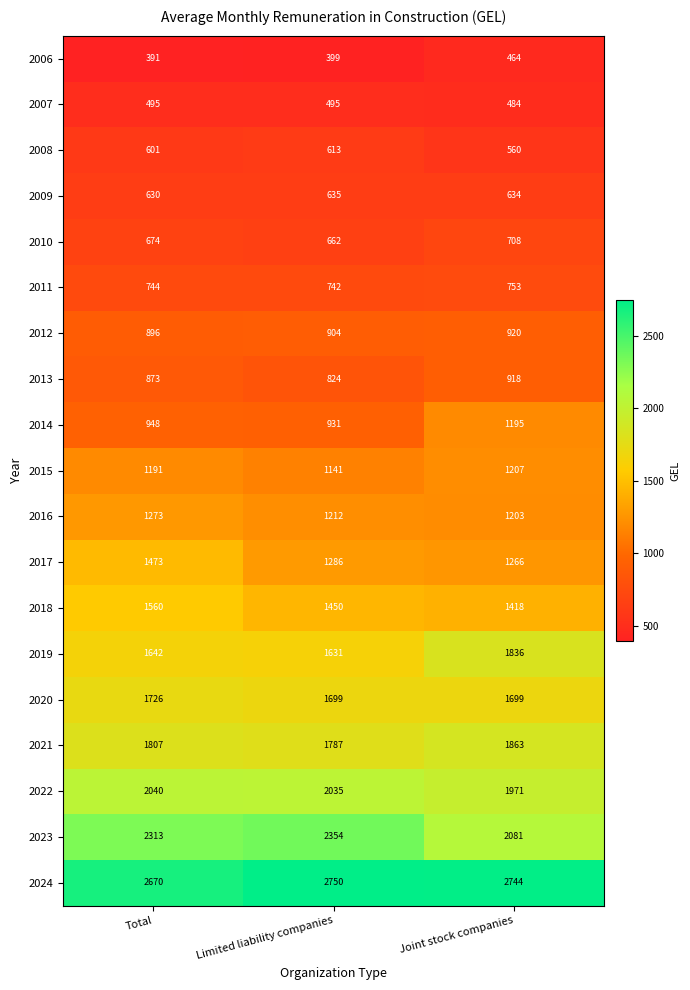

Which label corresponds to the largest value in the chart?

Limited liability companies